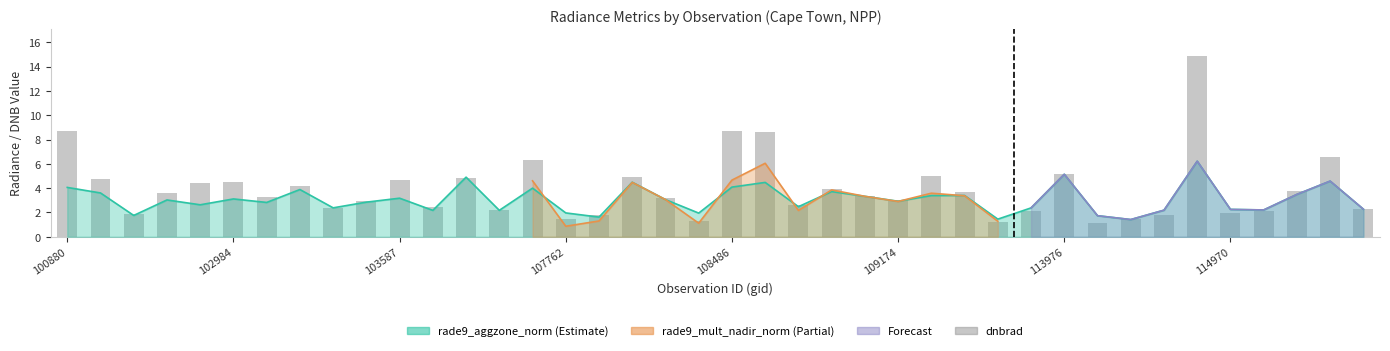

What is the lowest value of the rade9_aggzone_norm series?

1.4